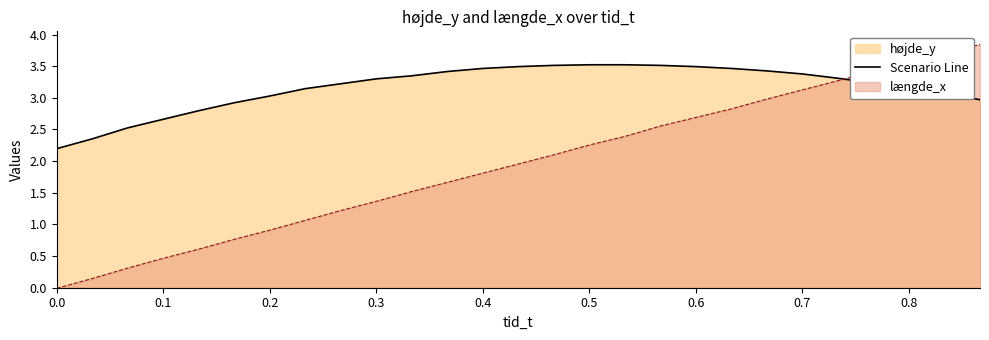

Reading left to right, what are all the values shown in this chart?

2.2	2.4	2.5	2.7	2.8	2.9	3.0	3.1	3.2	3.3	3.3	3.4	3.5	3.5	3.5	3.5	3.5	3.5	3.5	3.5	3.4	3.4	3.3	3.2	3.2	3.1	3.0